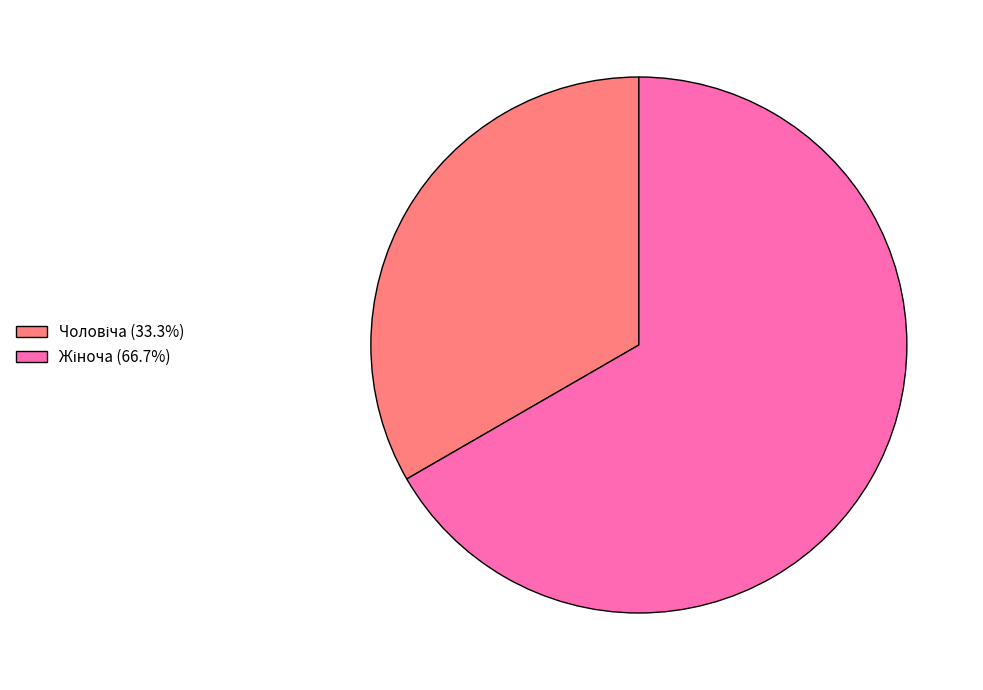

Does any single category account for the majority?

Yes